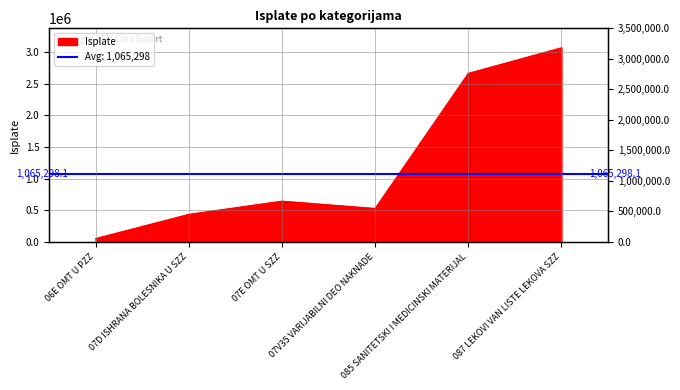

Reading right to left, list all the values displayed in this chart.

087 LEKOVI VAN LISTE LEKOVA SZZ=3066748.9	085 SANITETSKI I MEDICINSKI MATERIJAL=2662494.0	07V35 VARIJABILNI DEO NAKNADE=528936.0	07E OMT U SZZ=644325.7	07D ISHRANA BOLESNIKA U SZZ=435782.5	06E OMT U PZZ=53501.7